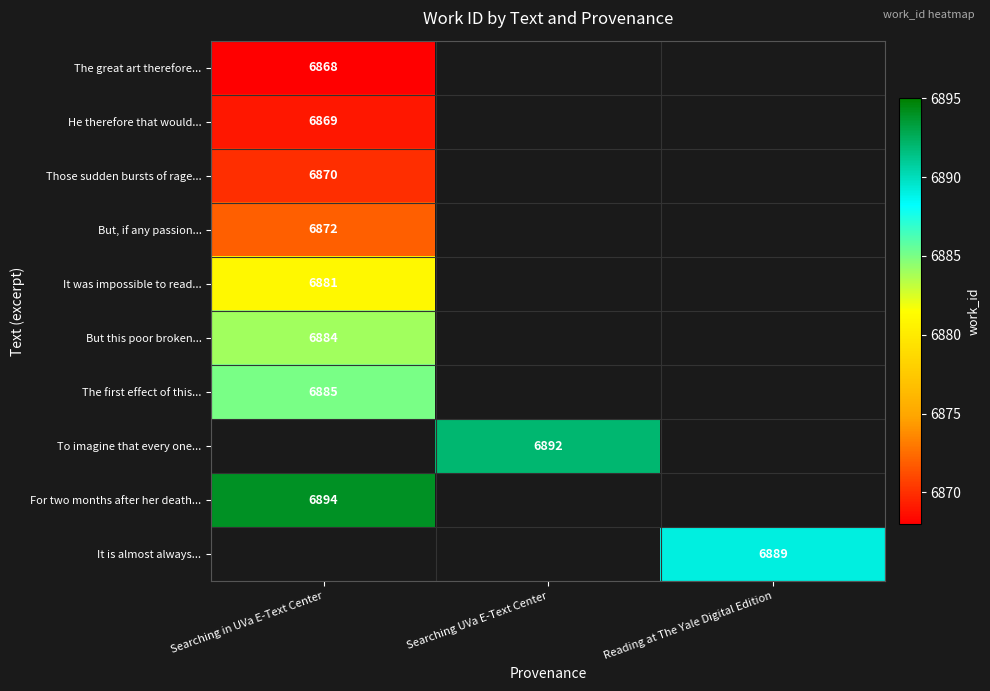

Is it true that He therefore that would... equals 11872 at Searching in UVa E-Text Center?

False